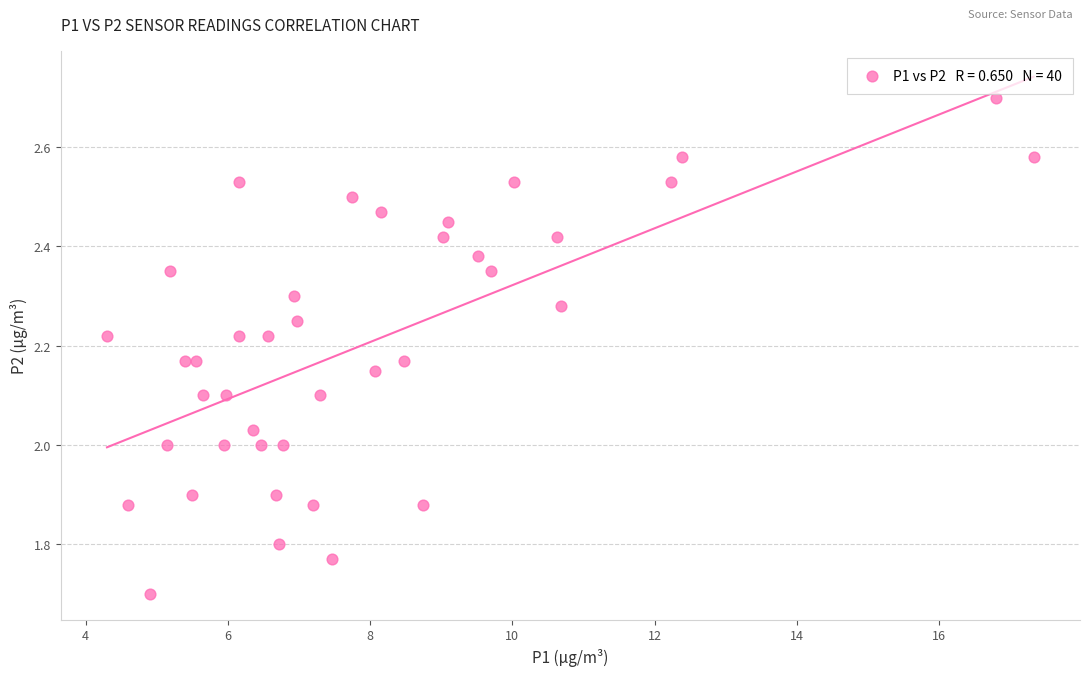

What is the range of X values (max minus min)?

13.0